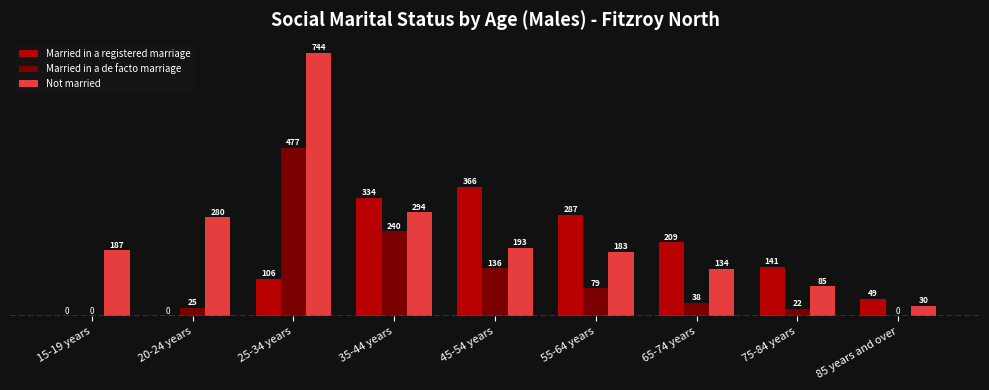

True or false: Not married has a value of 466 at 20-24 years.

False